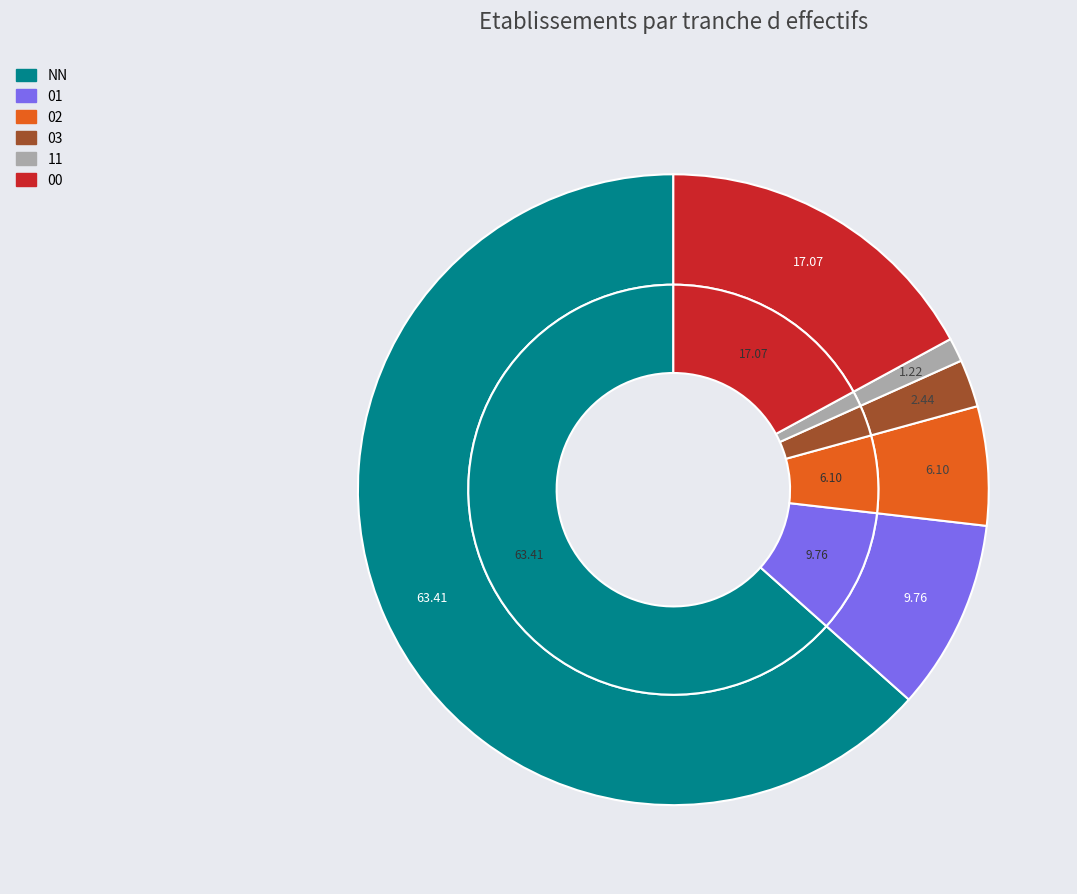

To the nearest percent, what portion does 11 represent?

1%